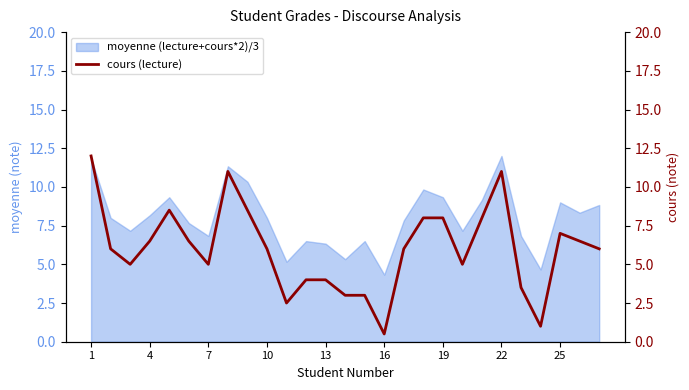

What is the value of the 4th point from the left?

6.5